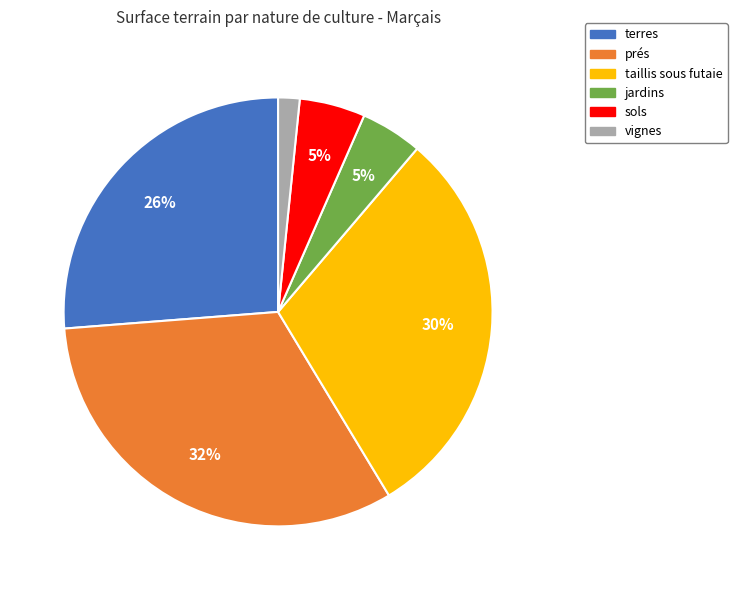

Between taillis sous futaie and jardins, which is larger?

taillis sous futaie